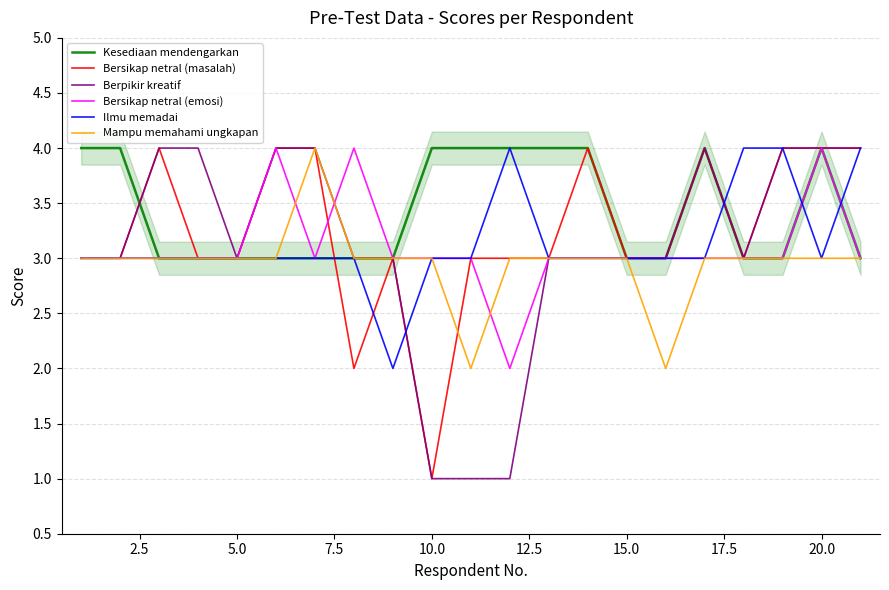

The Ilmu memadai series shows 3 at 5.0. True or false?

True